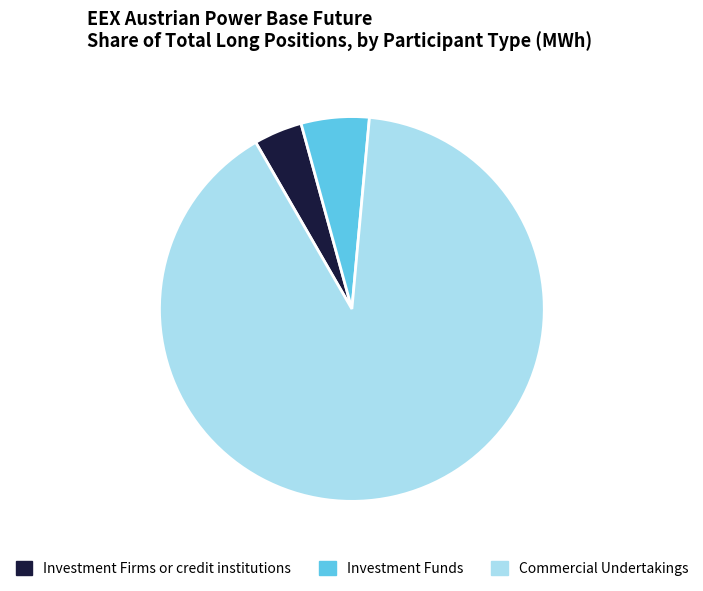

What is the largest slice in the pie chart?

Commercial Undertakings